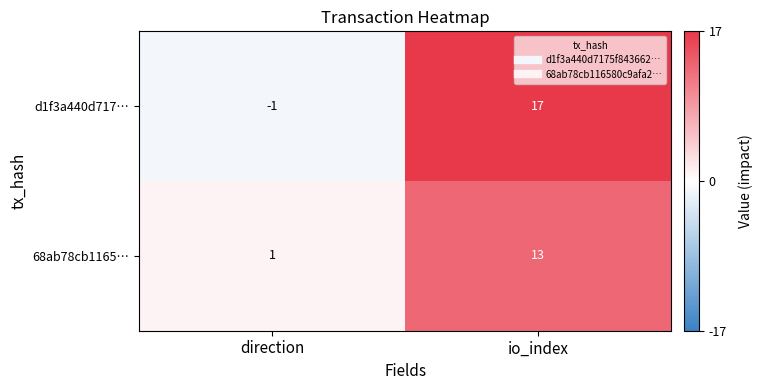

Rank the series by their maximum value, from lowest to highest.

68ab78cb1165…, d1f3a440d717…